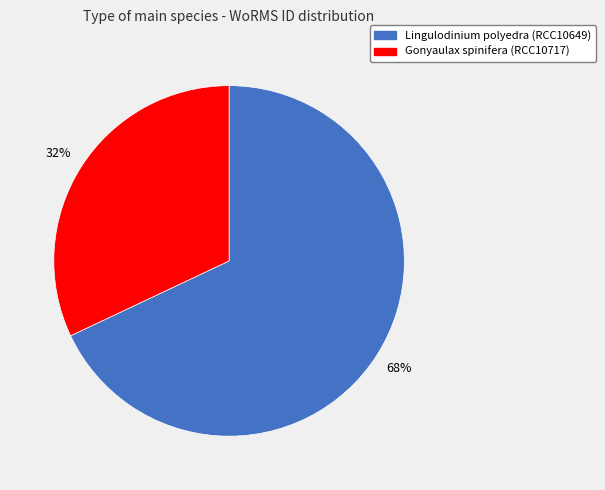

Rank the categories by value from lowest to highest.

Gonyaulax spinifera (RCC10717), Lingulodinium polyedra (RCC10649)